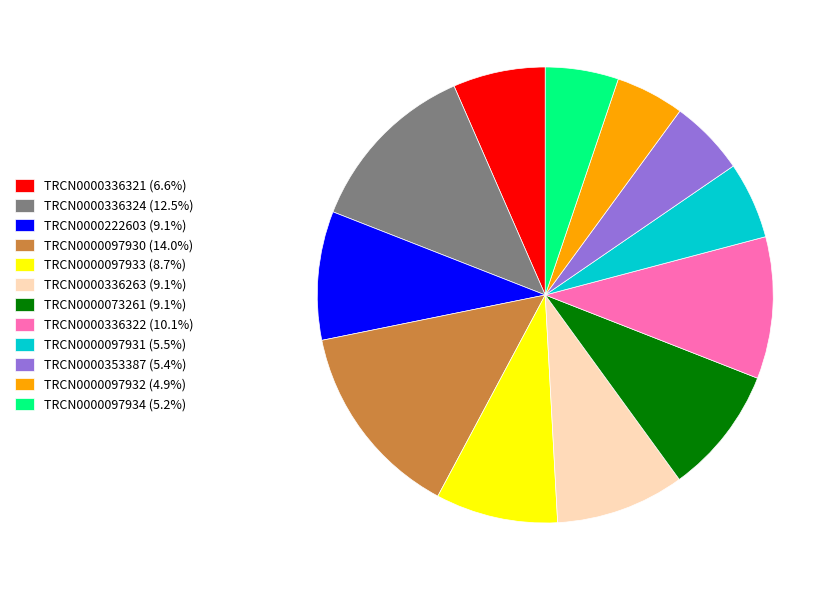

Does any single category account for the majority?

No